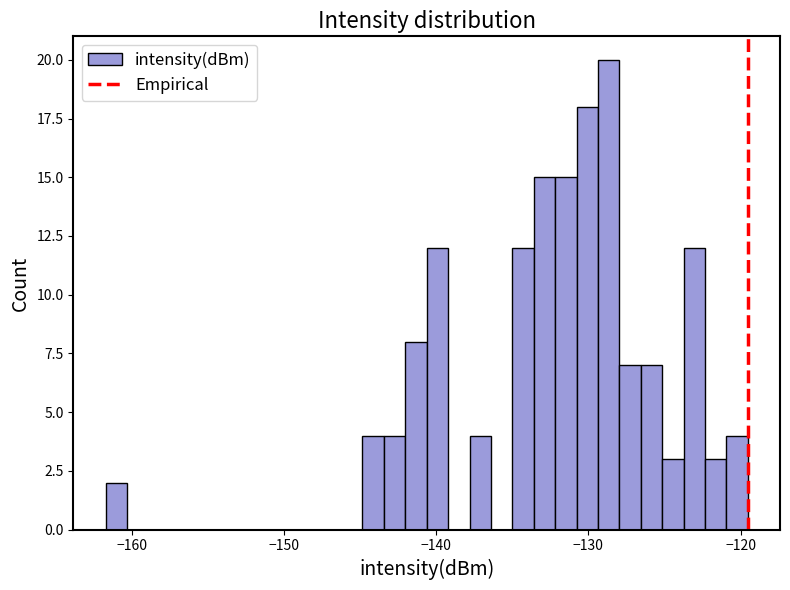

Read against the x-axis, roughly where is the centre of the tallest bar?

-129